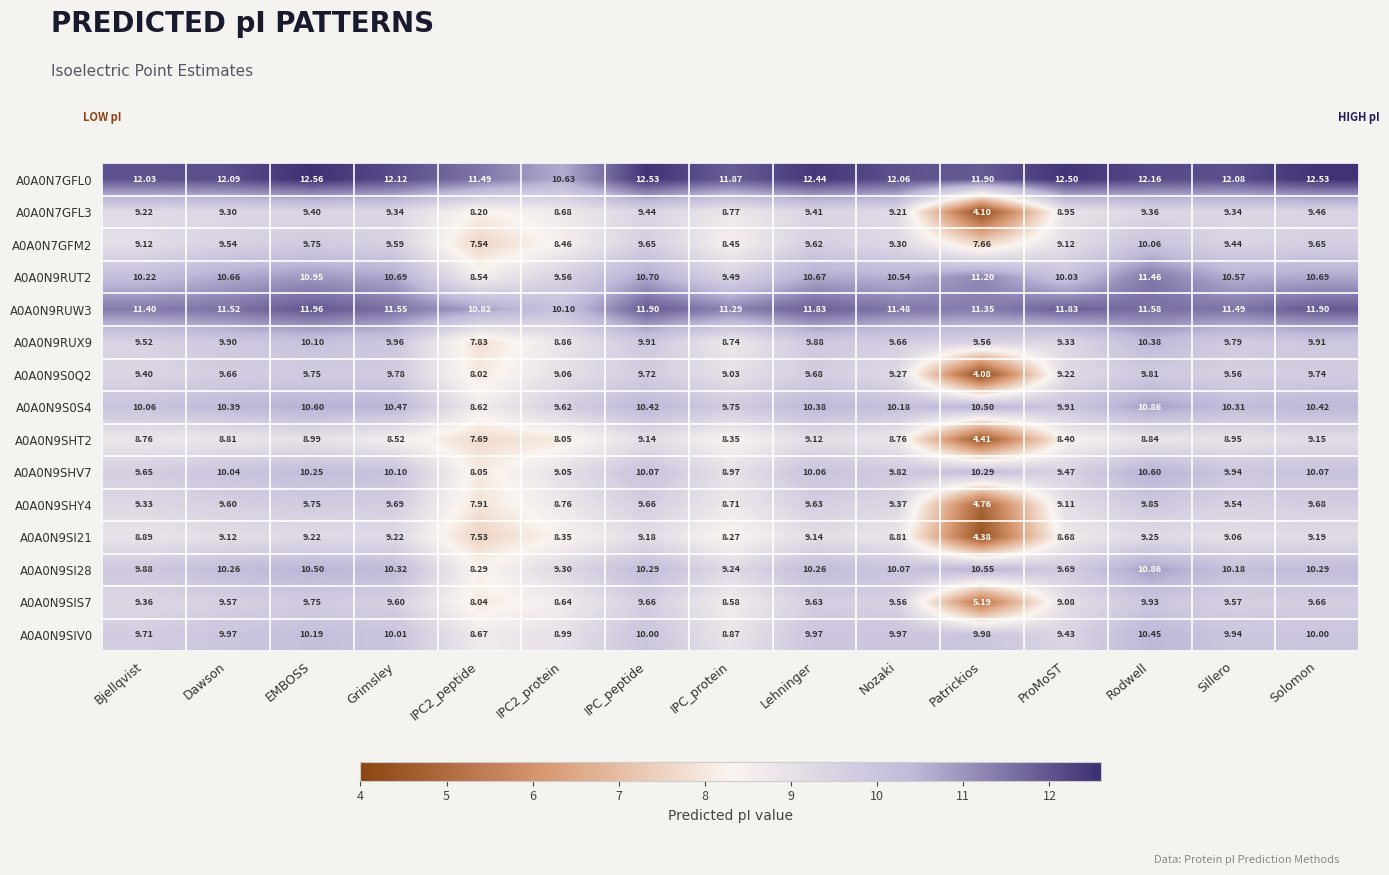

Which label corresponds to the largest value in the chart?

EMBOSS